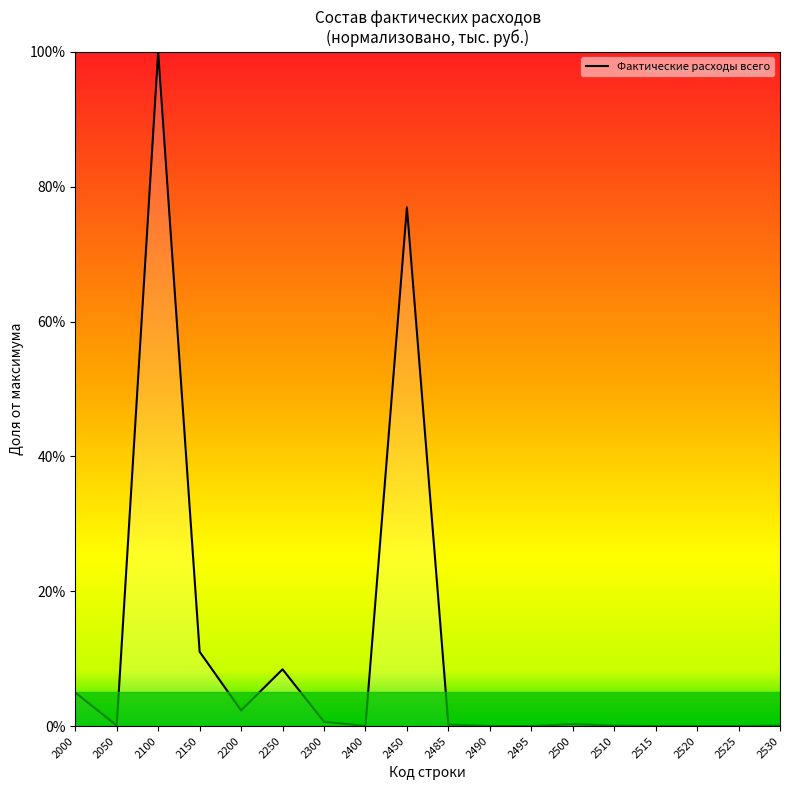

What is the difference between the maximum and minimum values?

100.0